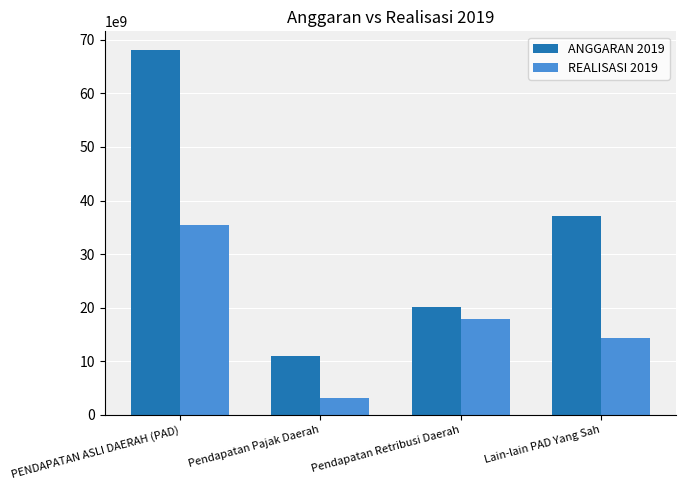

Where is ANGGARAN 2019 nearest to the value 39564875149?

Lain-lain PAD Yang Sah